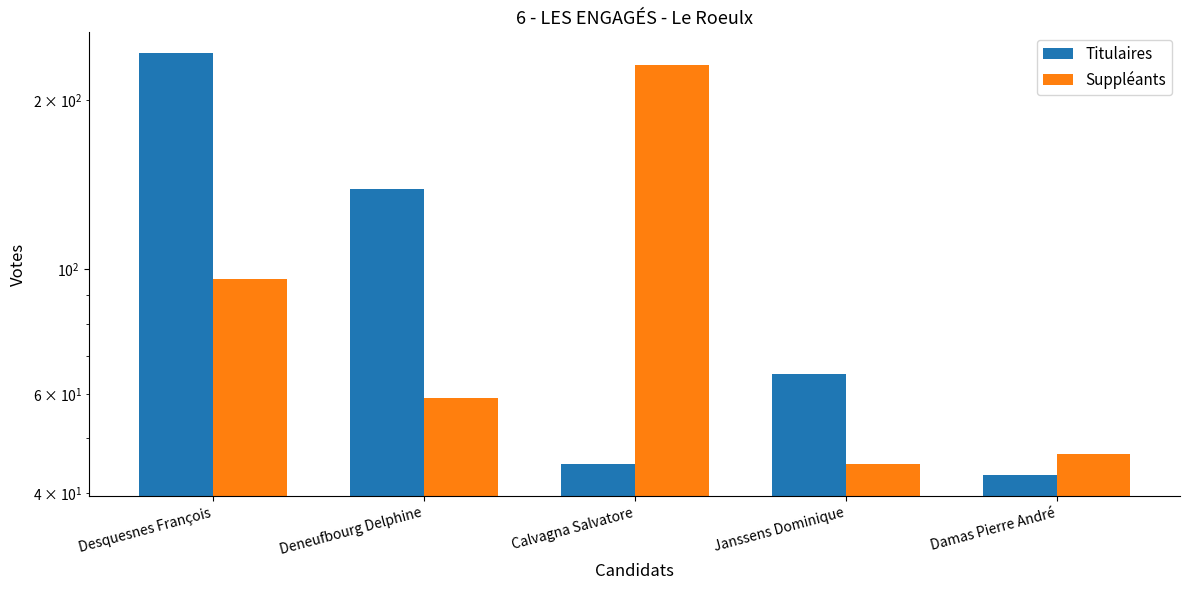

Reading left to right, extract all data points from this chart.

Titulaires: 242	139	45	65	43
Suppléants: 96	59	231	45	47